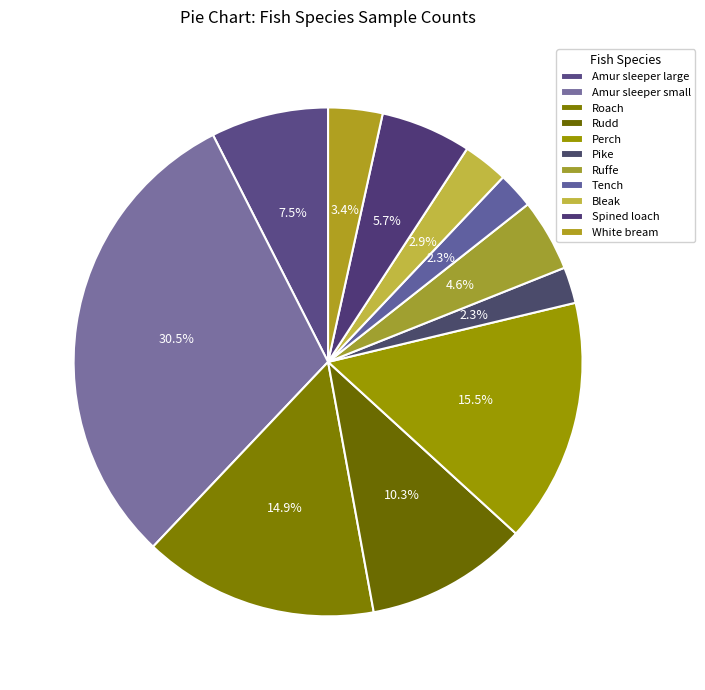

Does any single category account for the majority?

No